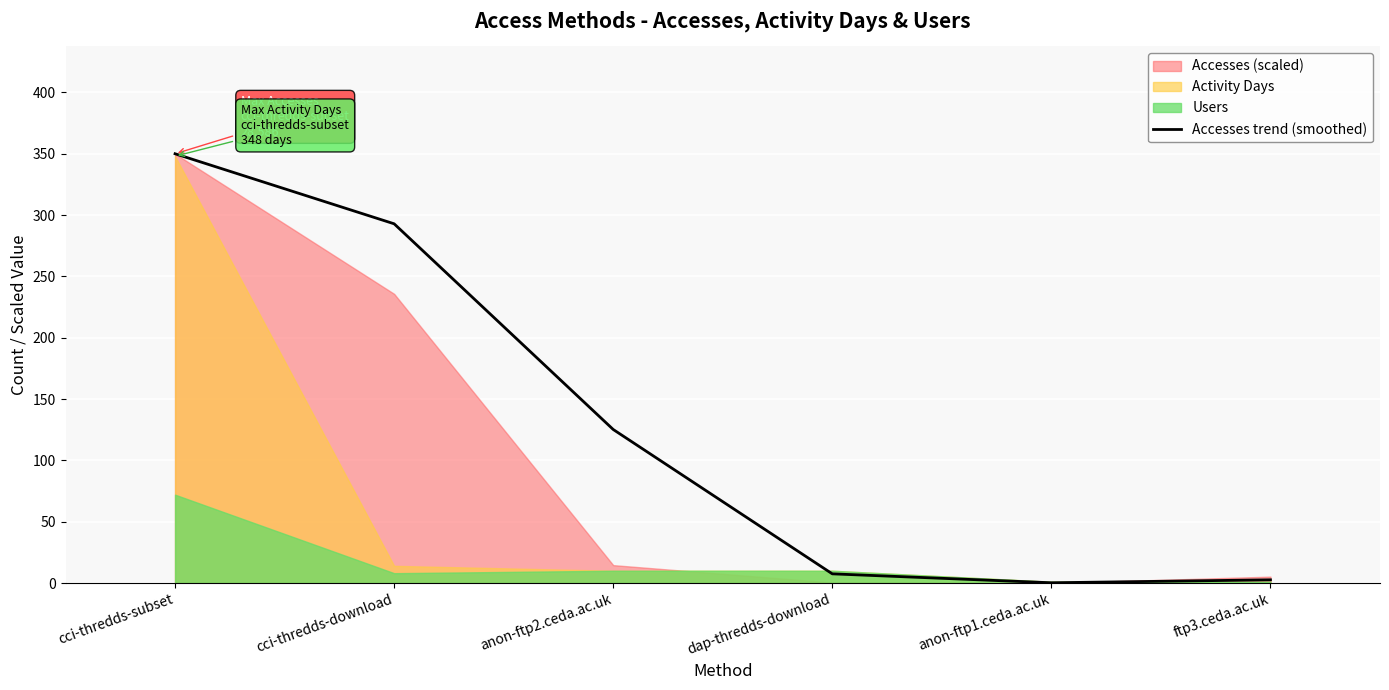

What is the label of the 6th point from the left?

ftp3.ceda.ac.uk